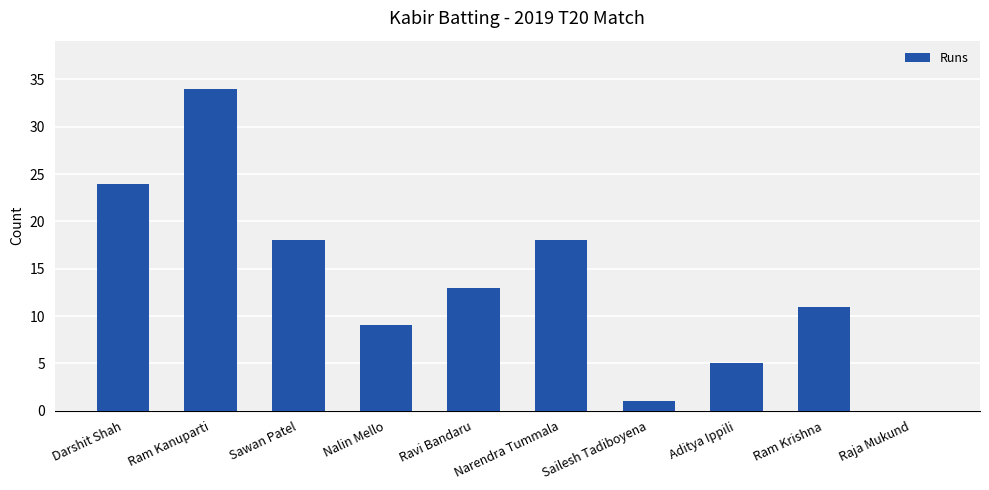

Which label corresponds to the largest value in the chart?

Ram Kanuparti